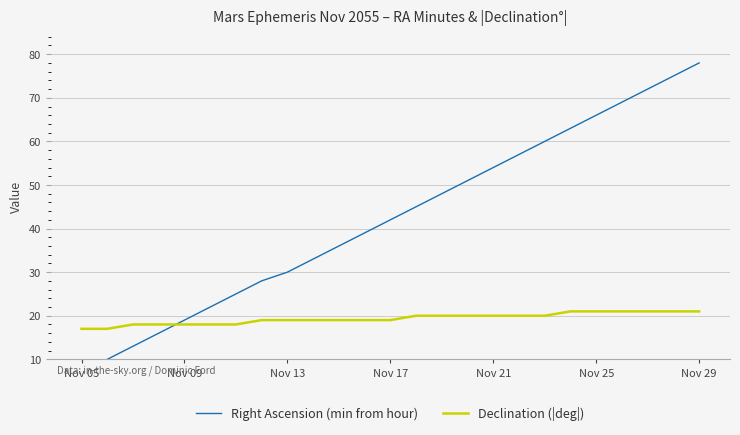

Which series has the largest total across all categories?

Right Ascension (min from hour)